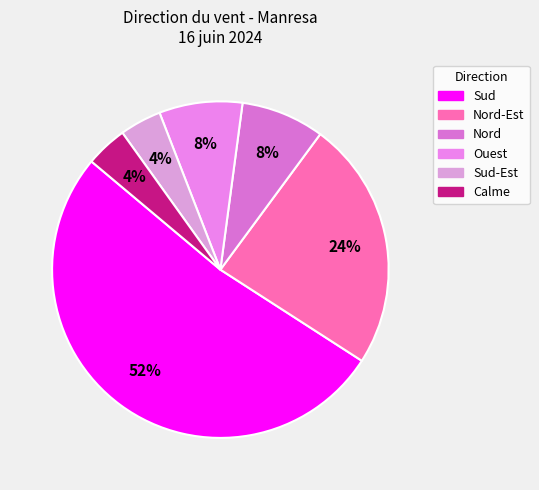

To the nearest percent, what is the difference between the largest and smallest slice percentages?

48%